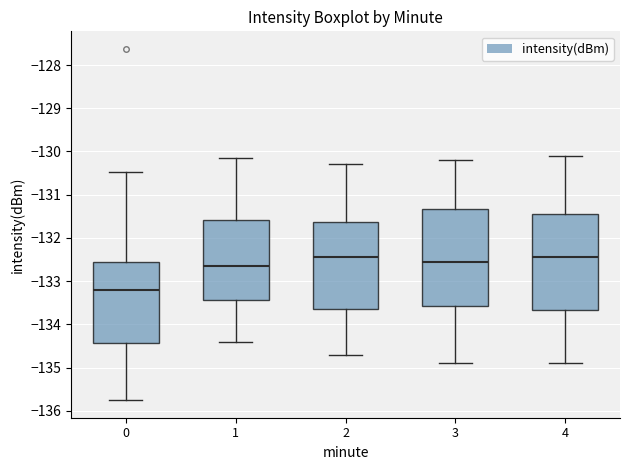

Reading left to right, transcribe this box plot: for each box, give where its median line is, the range the box spans, and where its two whiskers end, as read against the y-axis. The values are not printed on the chart, so give them approximately, as read against the axis.

0: median -133.2, box -134.4 to -132.6, whiskers -135.8 to -130.5
1: median -132.6, box -133.4 to -131.6, whiskers -134.4 to -130.2
2: median -132.4, box -133.6 to -131.6, whiskers -134.7 to -130.3
3: median -132.5, box -133.6 to -131.3, whiskers -134.9 to -130.2
4: median -132.4, box -133.7 to -131.4, whiskers -134.9 to -130.1